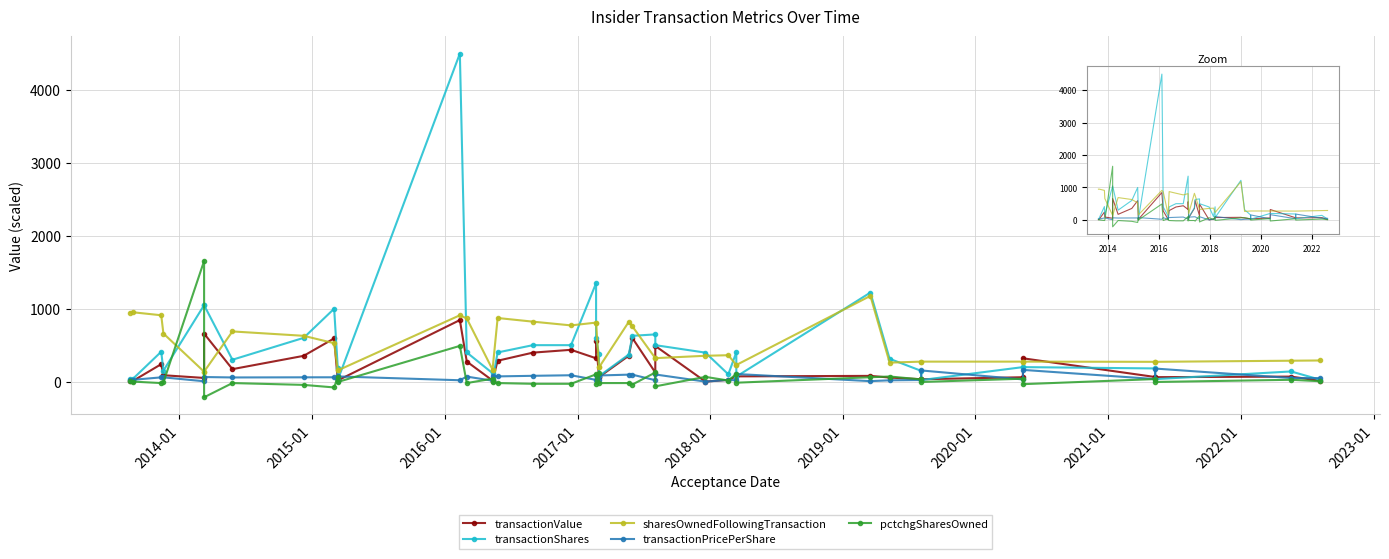

How many lines are shown in the chart?

5